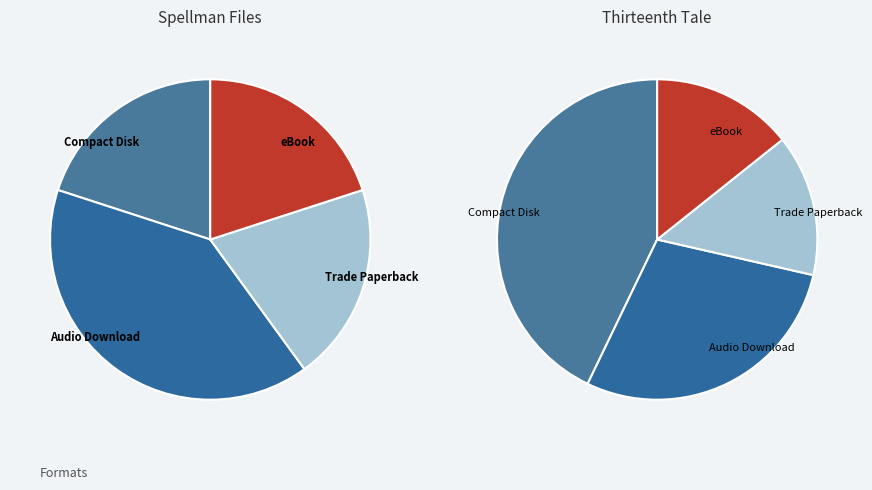

To the nearest percent, what portion does Trade Paperback represent?

14%